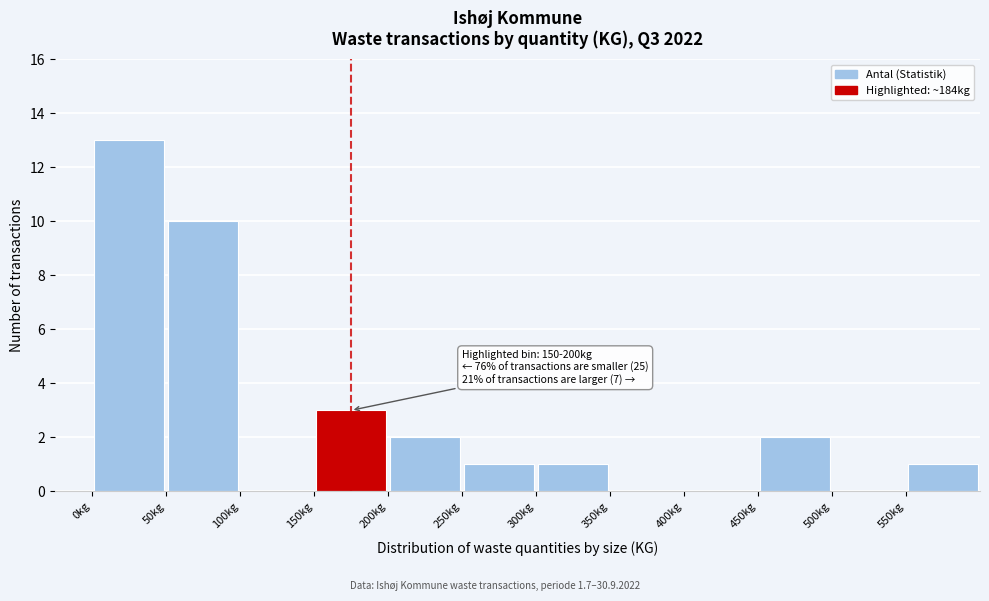

Which range on the x-axis has the tallest bar?

0 to 50